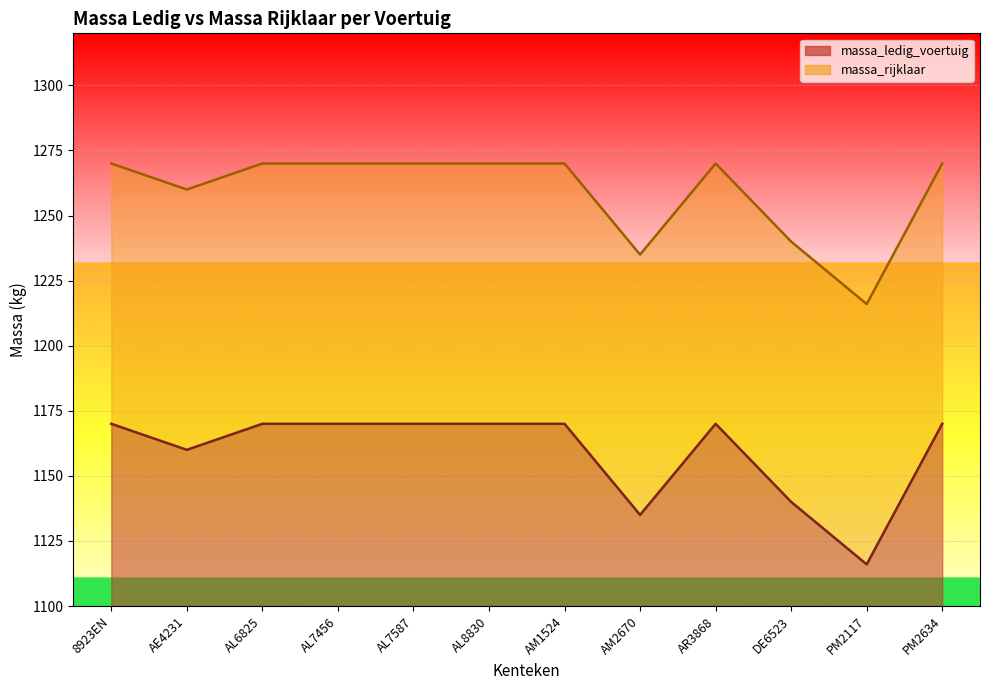

Is it true that massa_ledig_voertuig equals 1135 at AM2670?

True